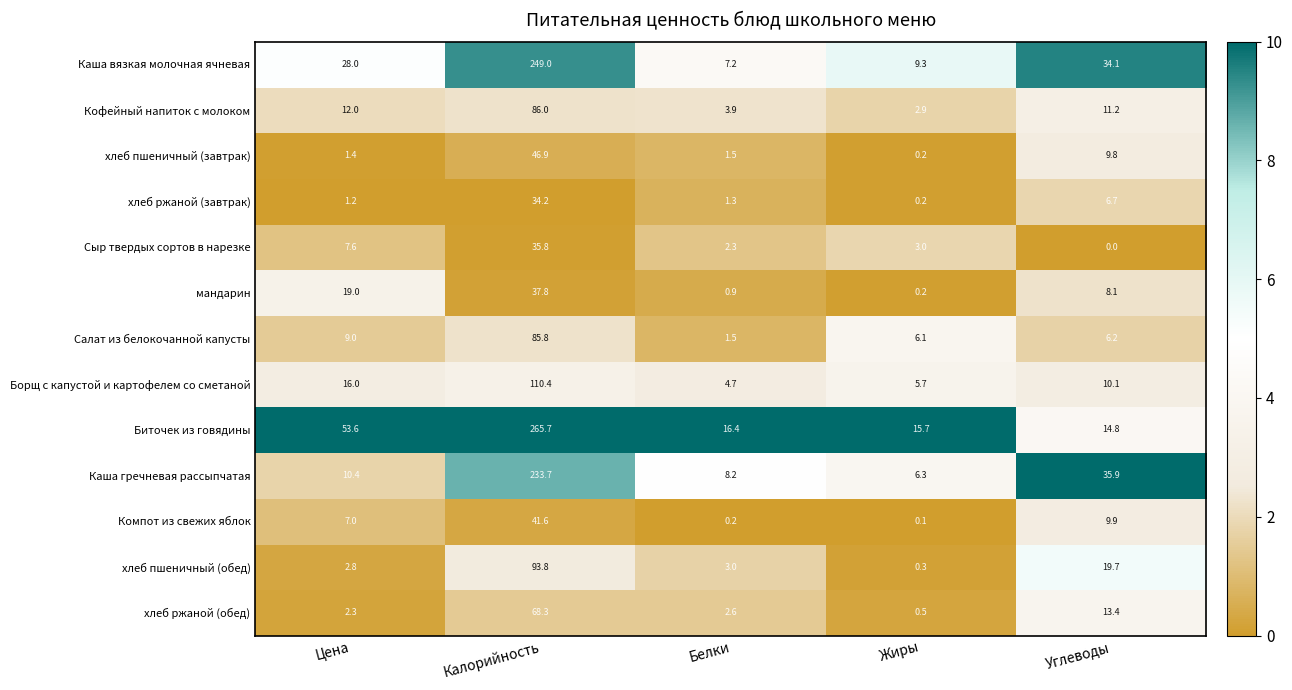

How many categories are shown in the chart?

5